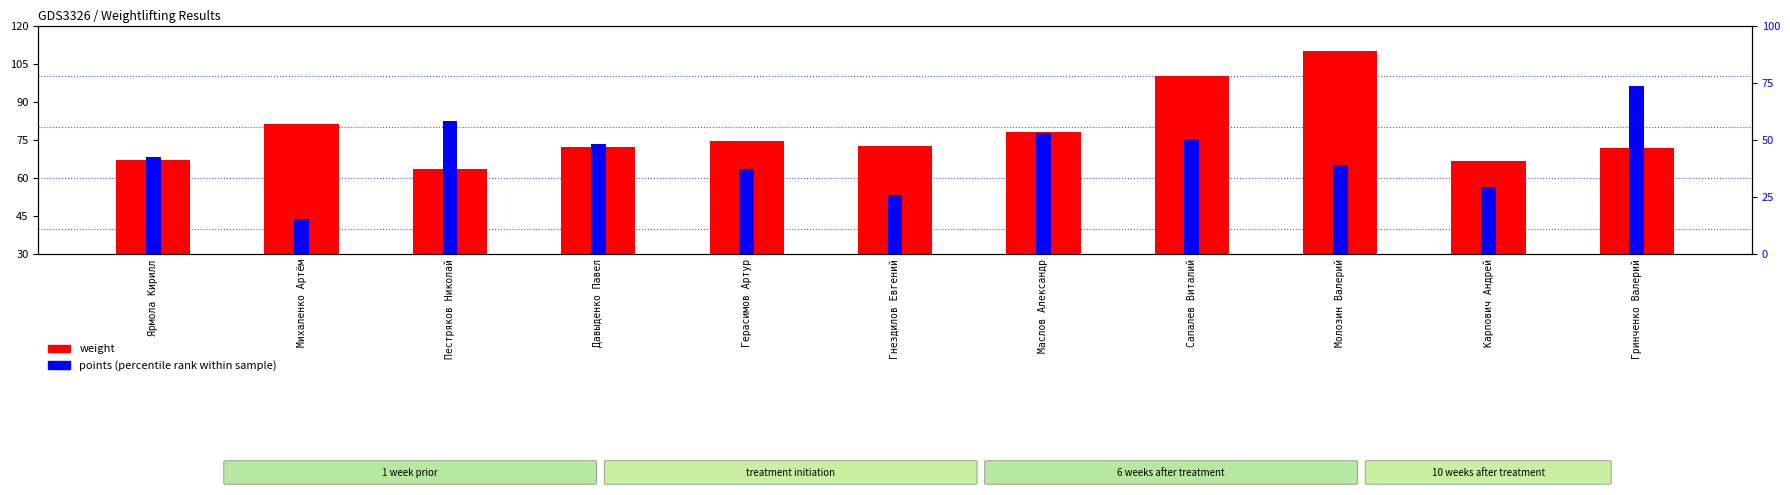

At which label does points (percentile) first exceed 42?

Ярмола Кирилл